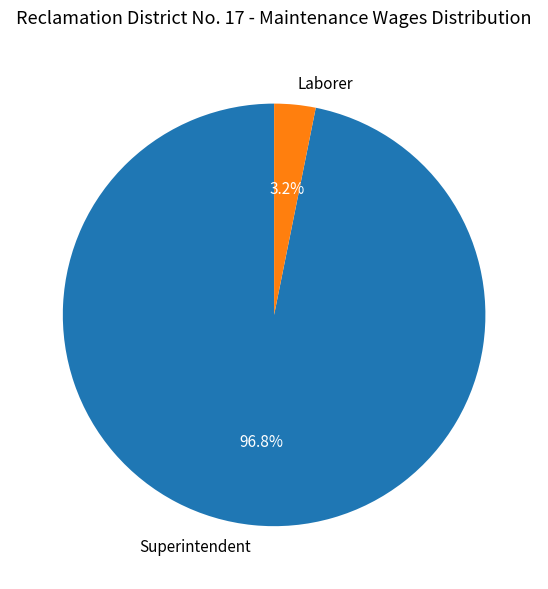

Which slice is the smallest?

Laborer